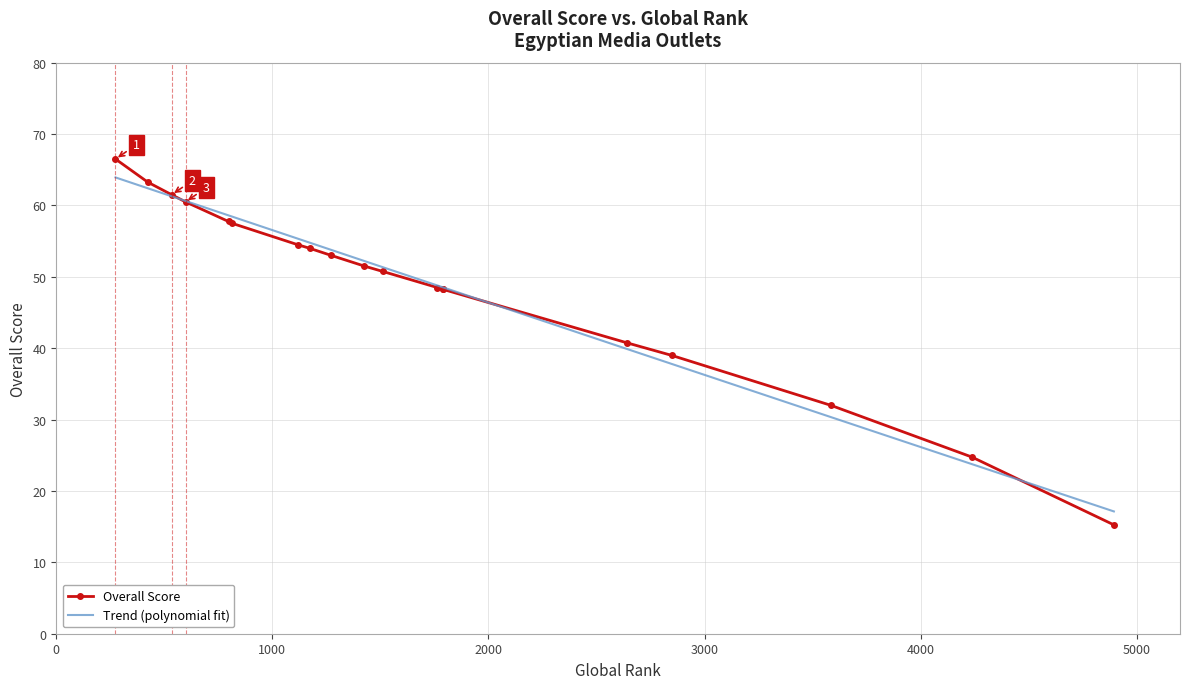

What is the change in value from AL-MASRY AL-YOUM to AL-AHRAM?

-3.2